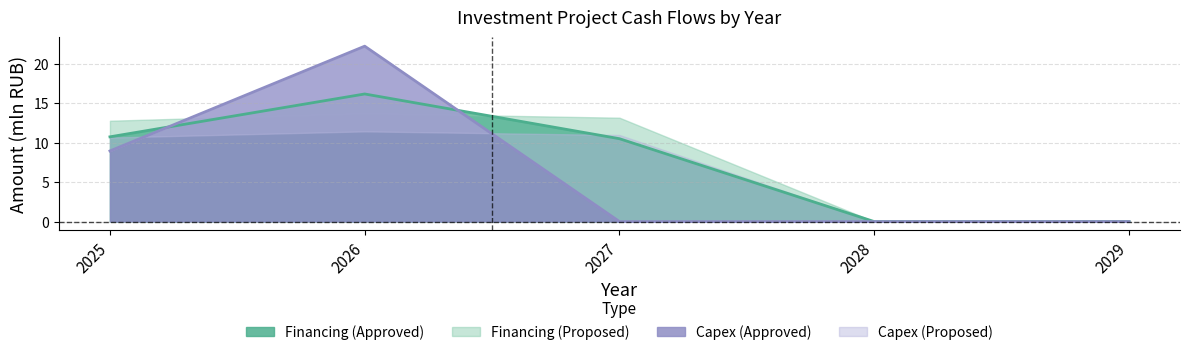

Rank the categories by Capex (Approved) value from lowest to highest.

2027, 2028, 2029, 2025, 2026